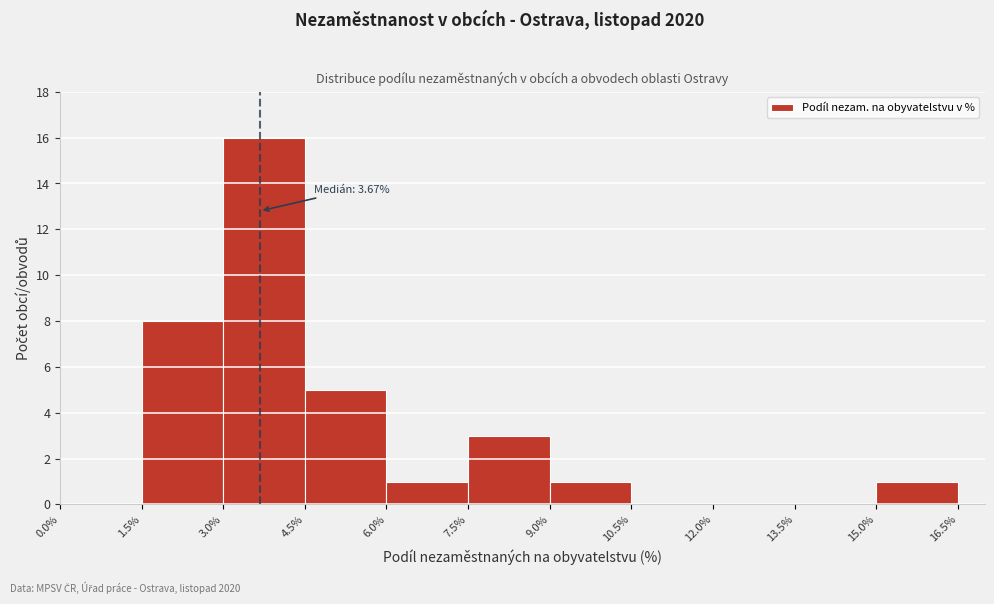

Which range on the x-axis has the tallest bar?

3.0% to 4.5%